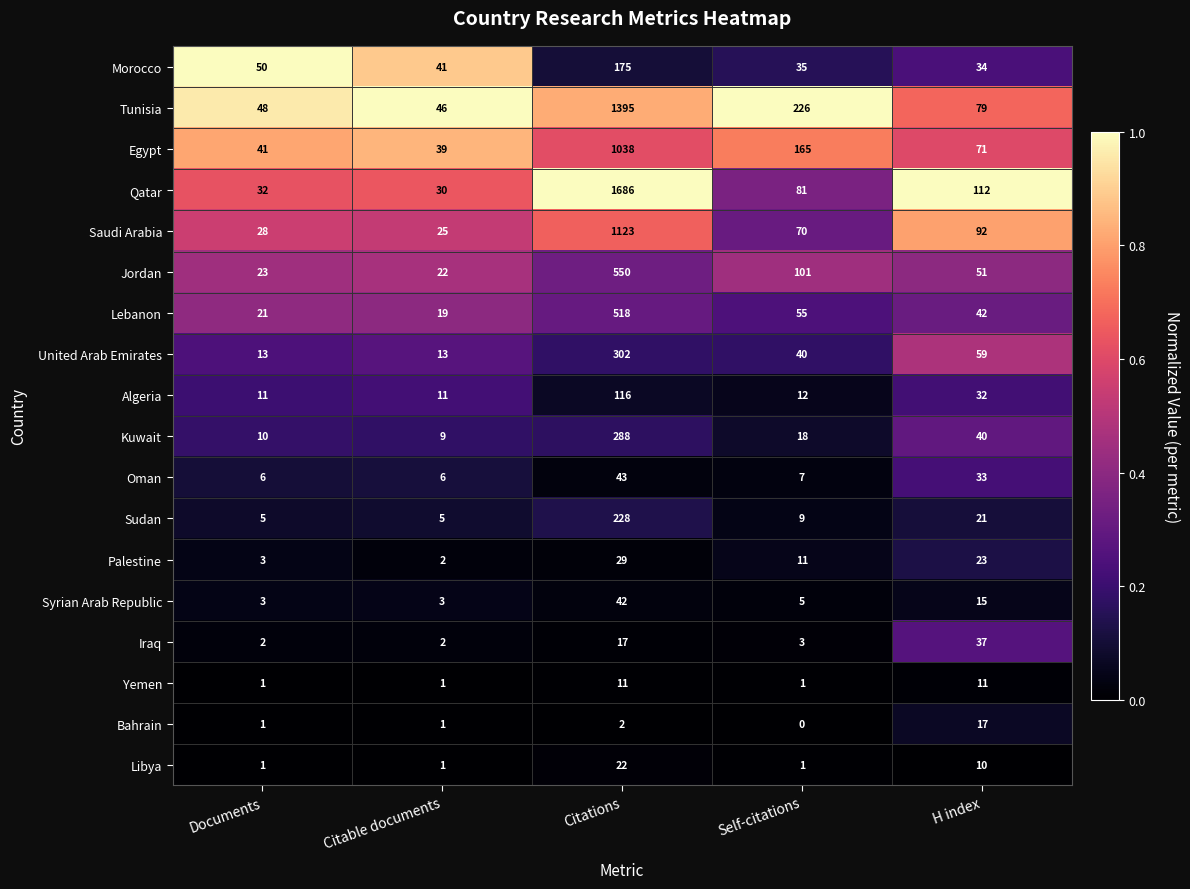

Rank the categories by Lebanon value from highest to lowest.

Citations, Self-citations, H index, Documents, Citable documents